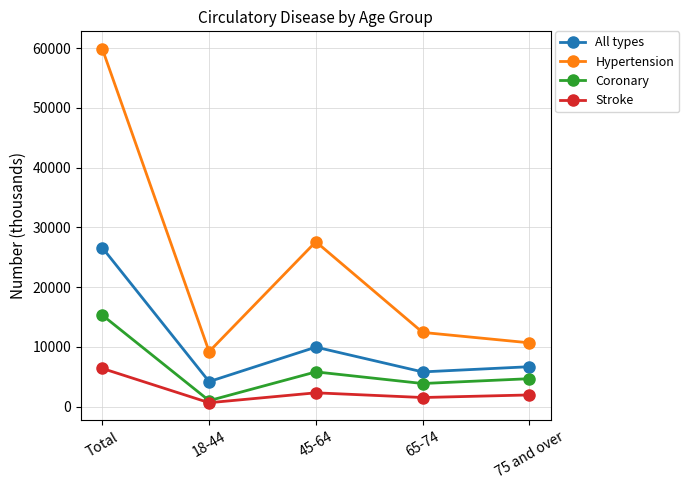

At which label does Hypertension reach its minimum?

18-44